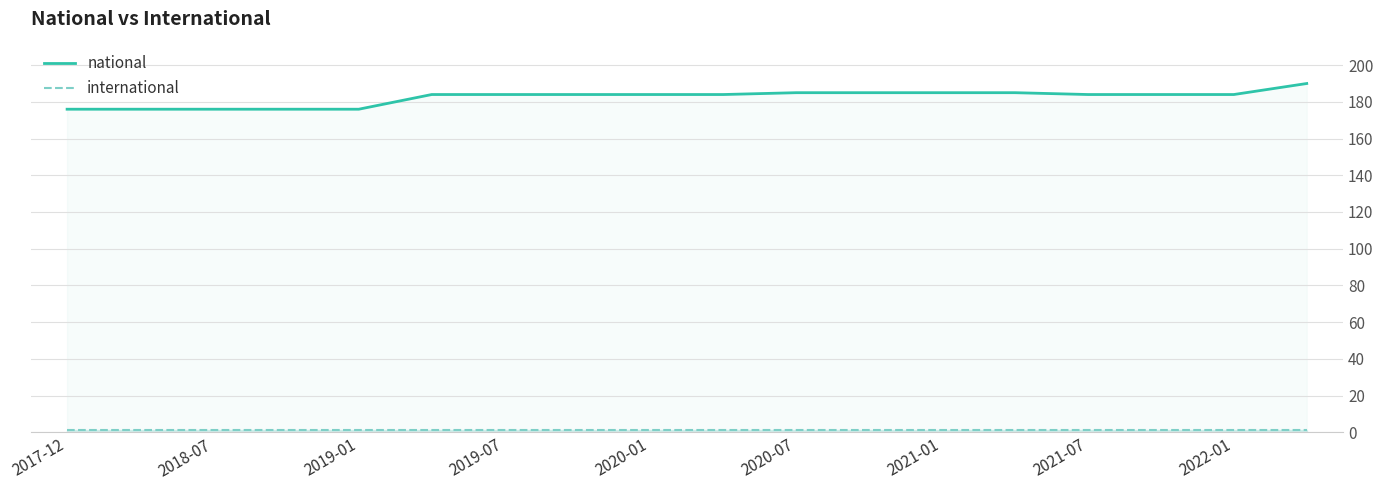

Which series has the largest range (max minus min)?

national